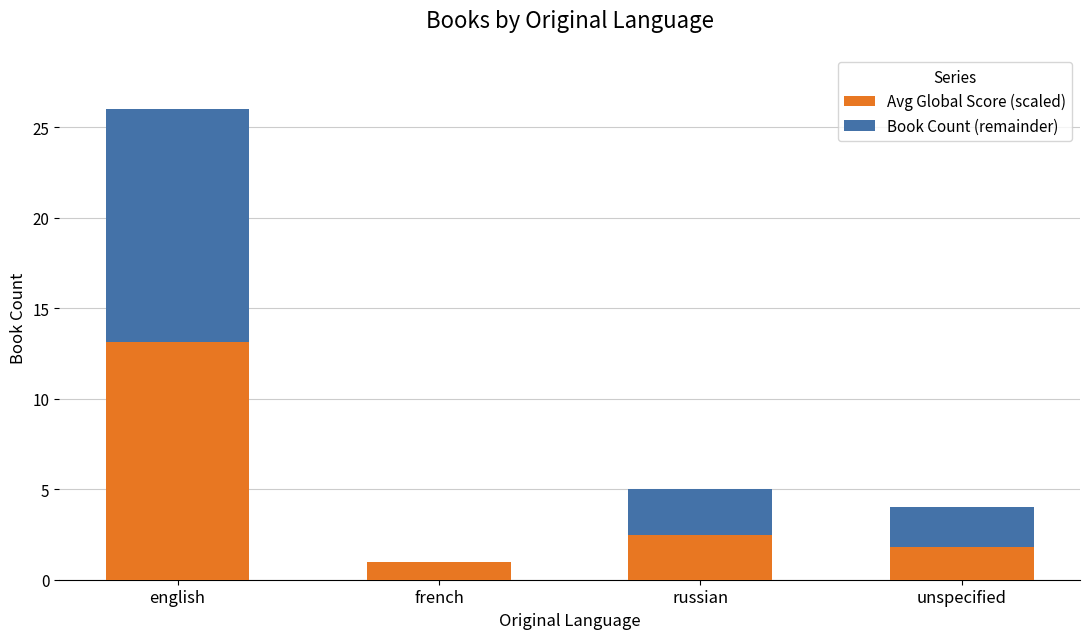

Is it true that Avg Global Score (scaled) equals 1.8 at unspecified?

True